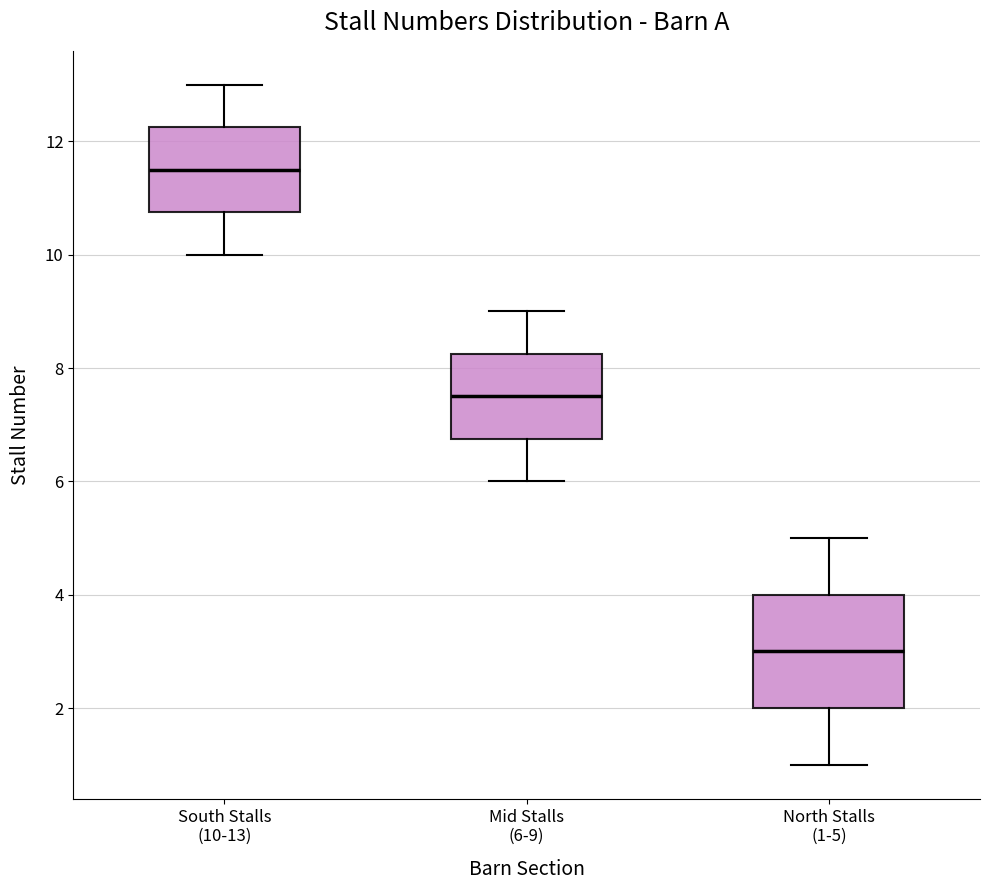

Reading left to right, transcribe this box plot: for each box, give where its median line is, the range the box spans, and where its two whiskers end, as read against the y-axis. The values are not printed on the chart, so give them approximately, as read against the axis.

South Stalls (10-13): median 11.6, box 10.8 to 12.2, whiskers 10.0 to 13.0
Mid Stalls (6-9): median 7.6, box 6.8 to 8.2, whiskers 6.0 to 9.0
North Stalls (1-5): median 3.0, box 2.0 to 4.0, whiskers 1.0 to 5.0